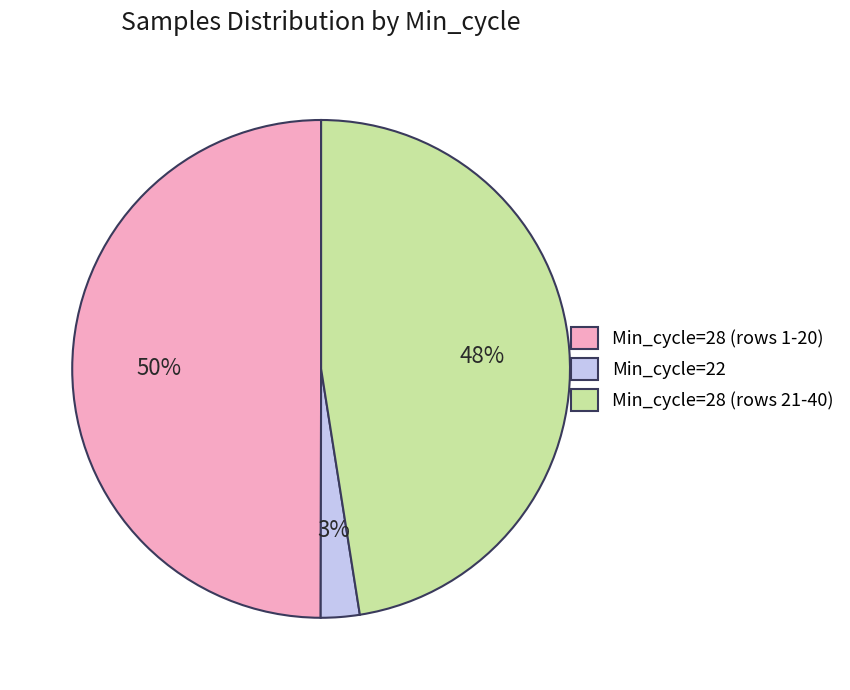

Which has a higher value, Min_cycle=28 (rows 1-20) or Min_cycle=28 (rows 21-40)?

Min_cycle=28 (rows 1-20)